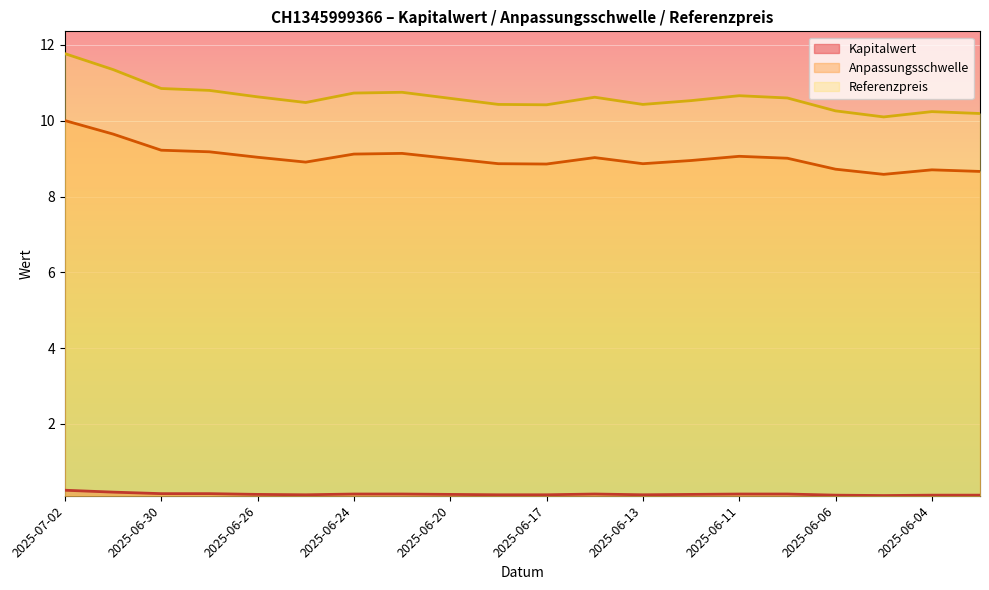

What is the sum of all Referenzpreis values?

212.4